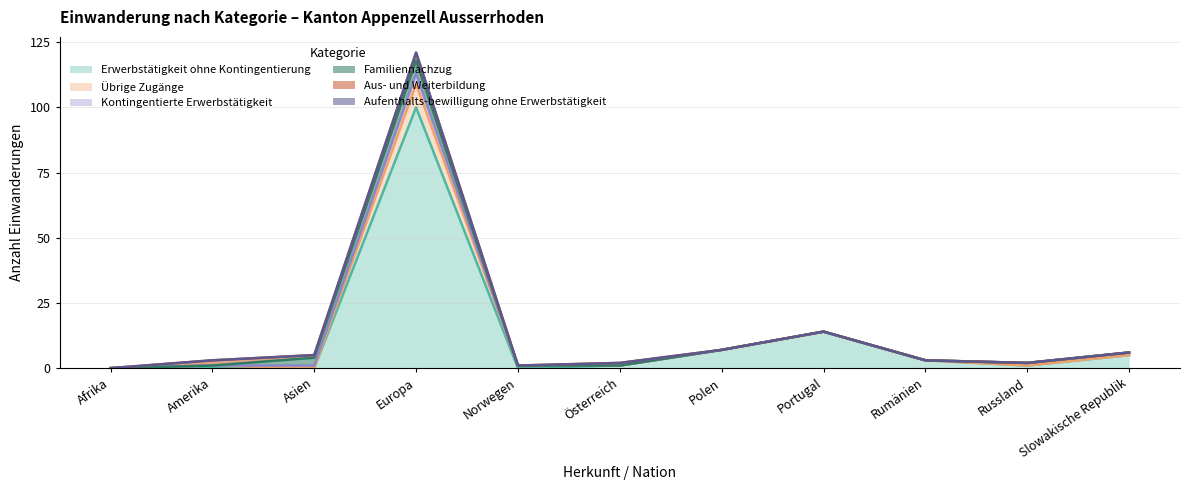

At which label is Familiennachzug closest to 2?

Asien